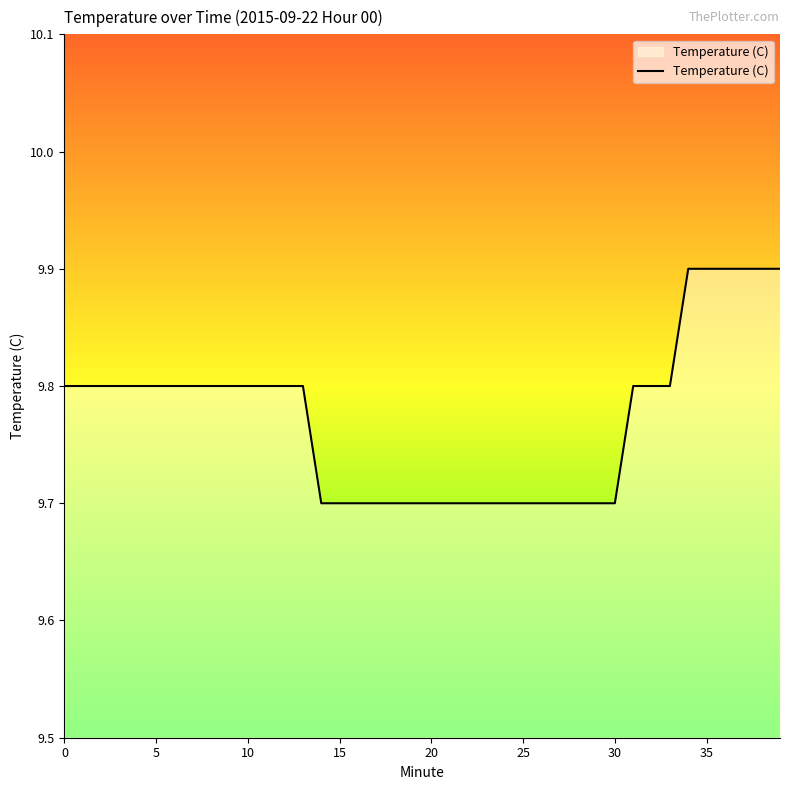

What is the smallest value displayed?

9.7